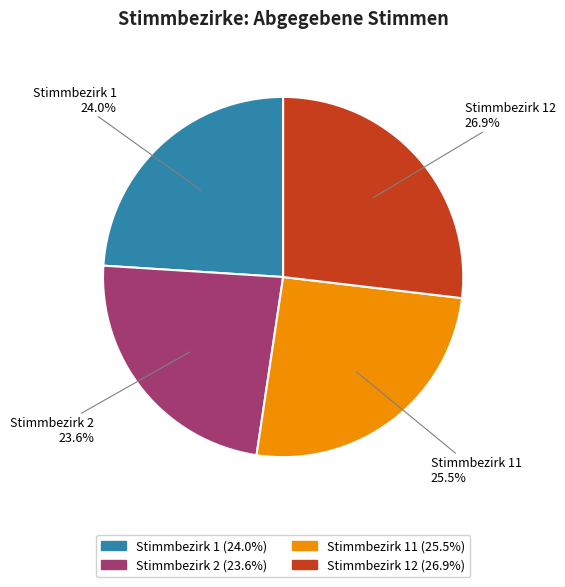

To the nearest percent, what is the combined percentage of Stimmbezirk 1 and Stimmbezirk 2?

48%